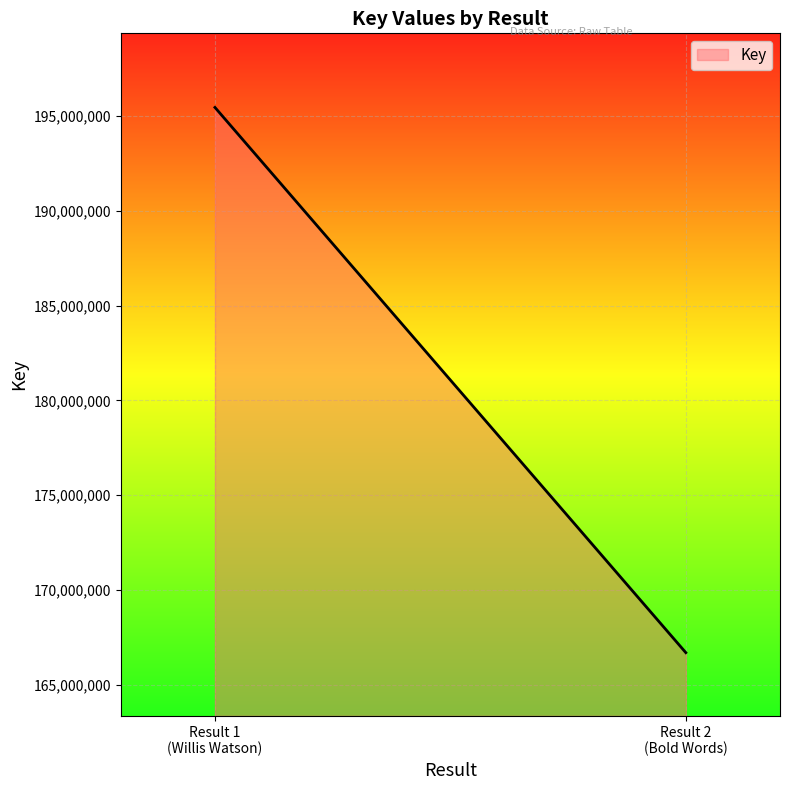

How many values are between 166684984 and 195454249?

2